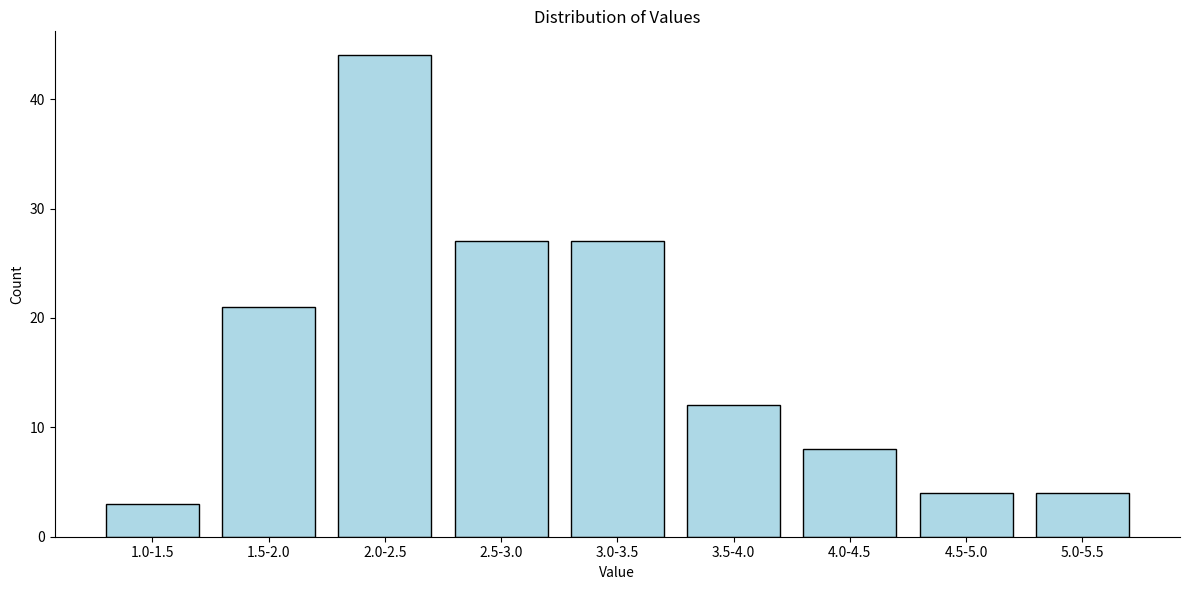

Reading right to left, what are all the values shown in this chart?

4	4	8	12	27	27	44	21	3